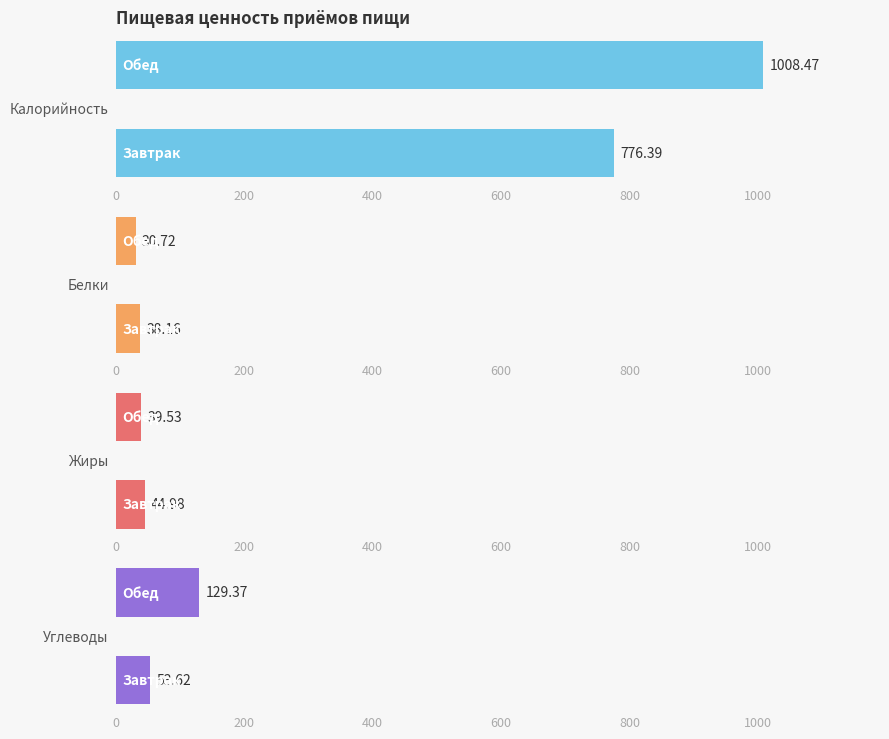

What are all the series names shown in the legend?

Калорийность, Белки, Жиры, Углеводы